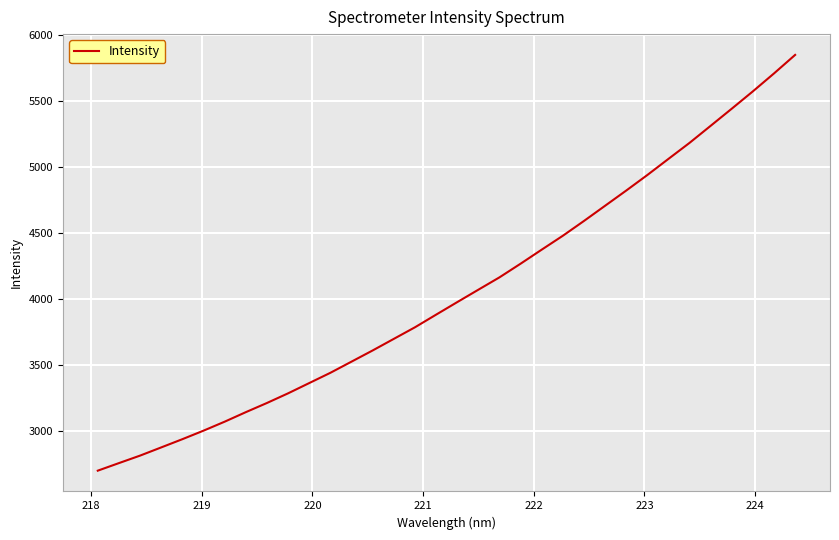

What is the greatest value displayed?

5847.7